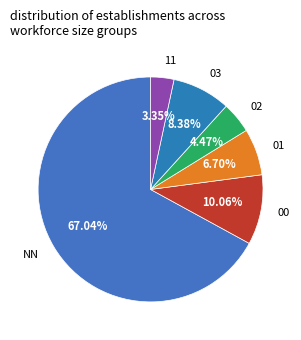

To the nearest percent, what portion does 11 represent?

3%